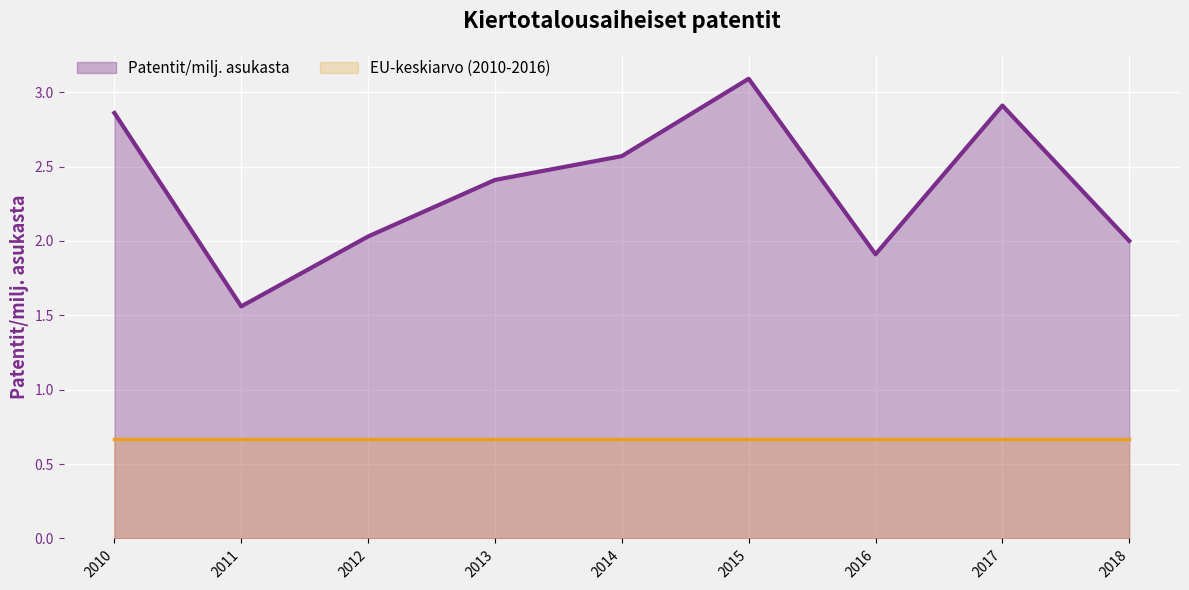

Rank the categories by value from lowest to highest.

2011, 2016, 2018, 2012, 2013, 2014, 2010, 2017, 2015